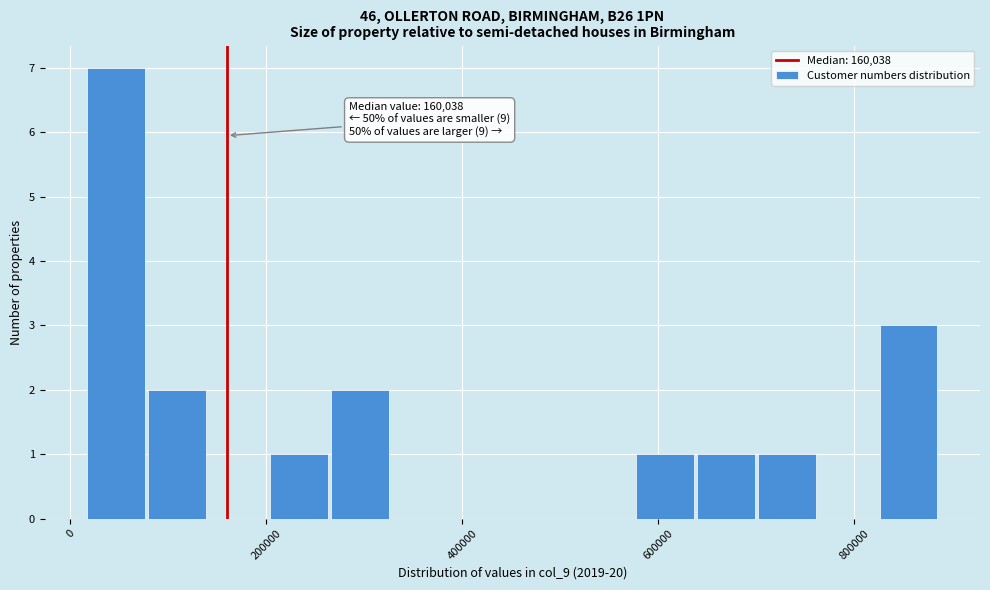

Read against the x-axis, roughly where is the centre of the tallest bar?

40000